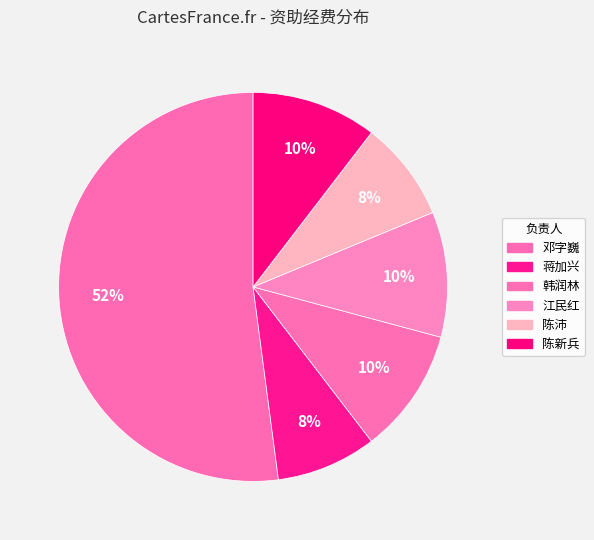

To the nearest percent, what percentage of the pie is 韩润林?

10%